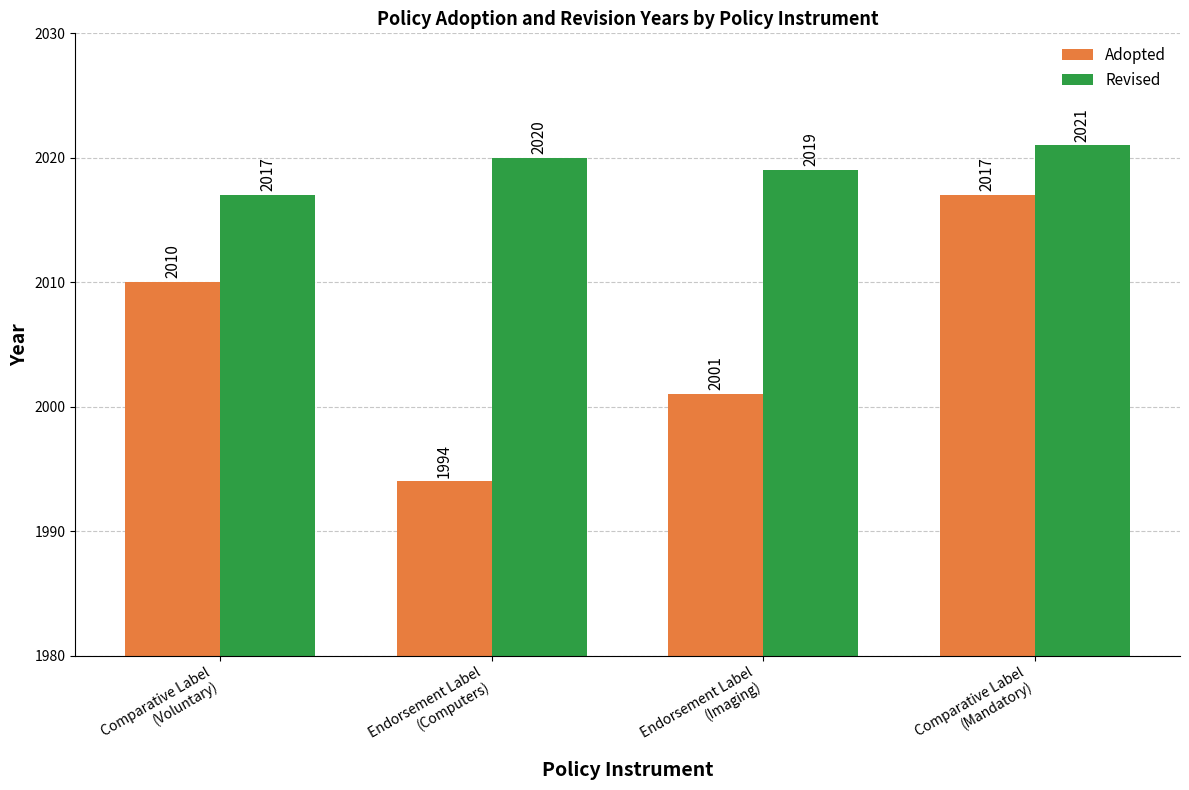

What is the difference between the Adopted values at Endorsement Label
(Imaging) and Comparative Label
(Mandatory)?

16